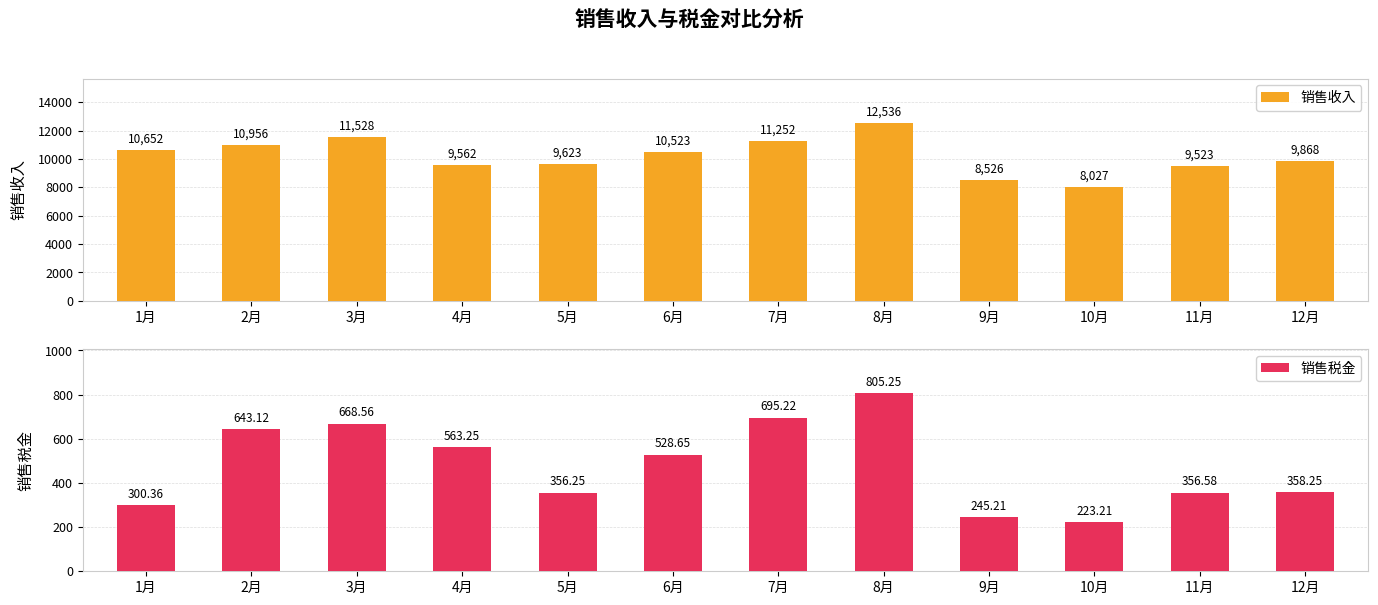

Which series changed the most between 1月 and 3月?

销售收入